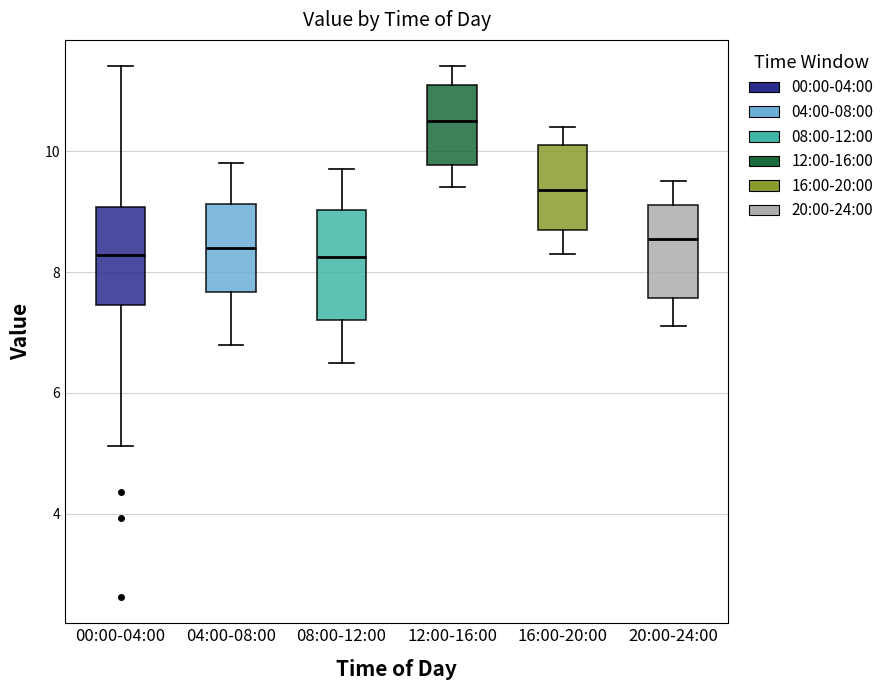

Reading left to right, read every box against the y-axis: the position of its median line, the range the box covers, and the ends of its whiskers. The values are not printed on the chart, so give them approximately, as read against the axis.

00:00-04:00: median 8.2, box 7.4 to 9.0, whiskers 5.2 to 11.4
04:00-08:00: median 8.4, box 7.6 to 9.2, whiskers 6.8 to 9.8
08:00-12:00: median 8.2, box 7.2 to 9.0, whiskers 6.6 to 9.8
12:00-16:00: median 10.6, box 9.8 to 11.2, whiskers 9.4 to 11.4
16:00-20:00: median 9.4, box 8.8 to 10.2, whiskers 8.4 to 10.4
20:00-24:00: median 8.6, box 7.6 to 9.2, whiskers 7.2 to 9.6